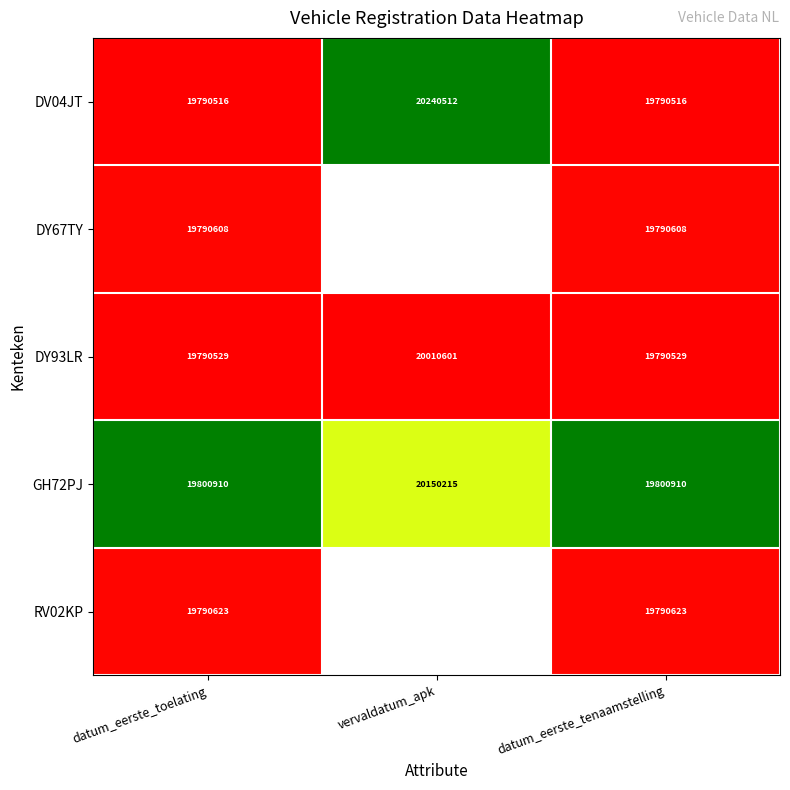

Which has a higher value, datum_eerste_toelating or vervaldatum_apk?

vervaldatum_apk